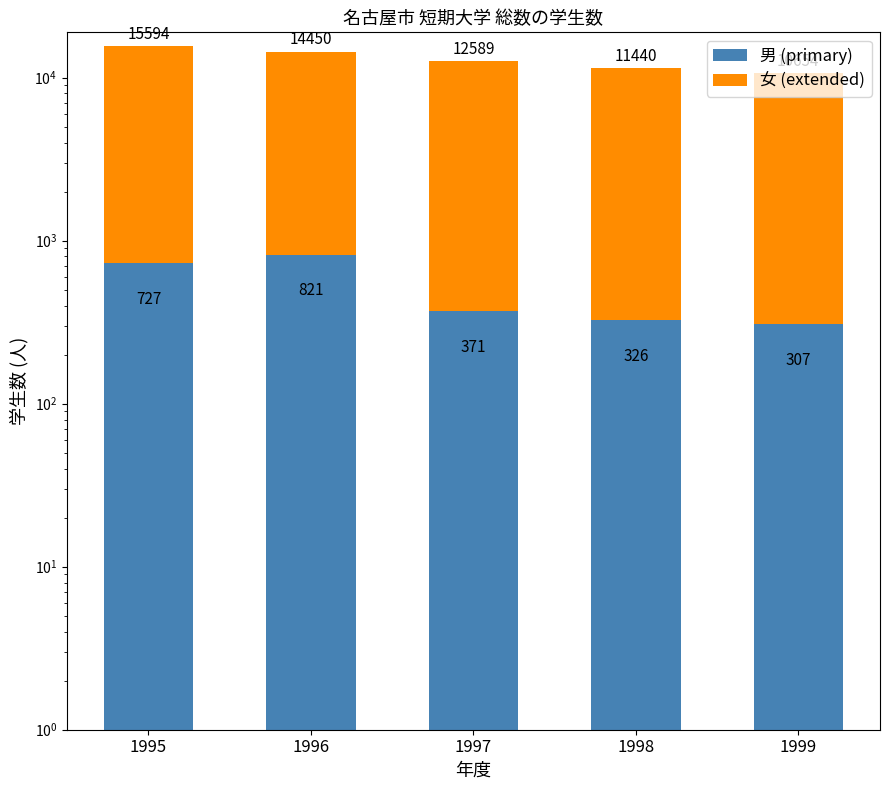

True or false: 女 (extended) has a value of 5704 at 1998.

False